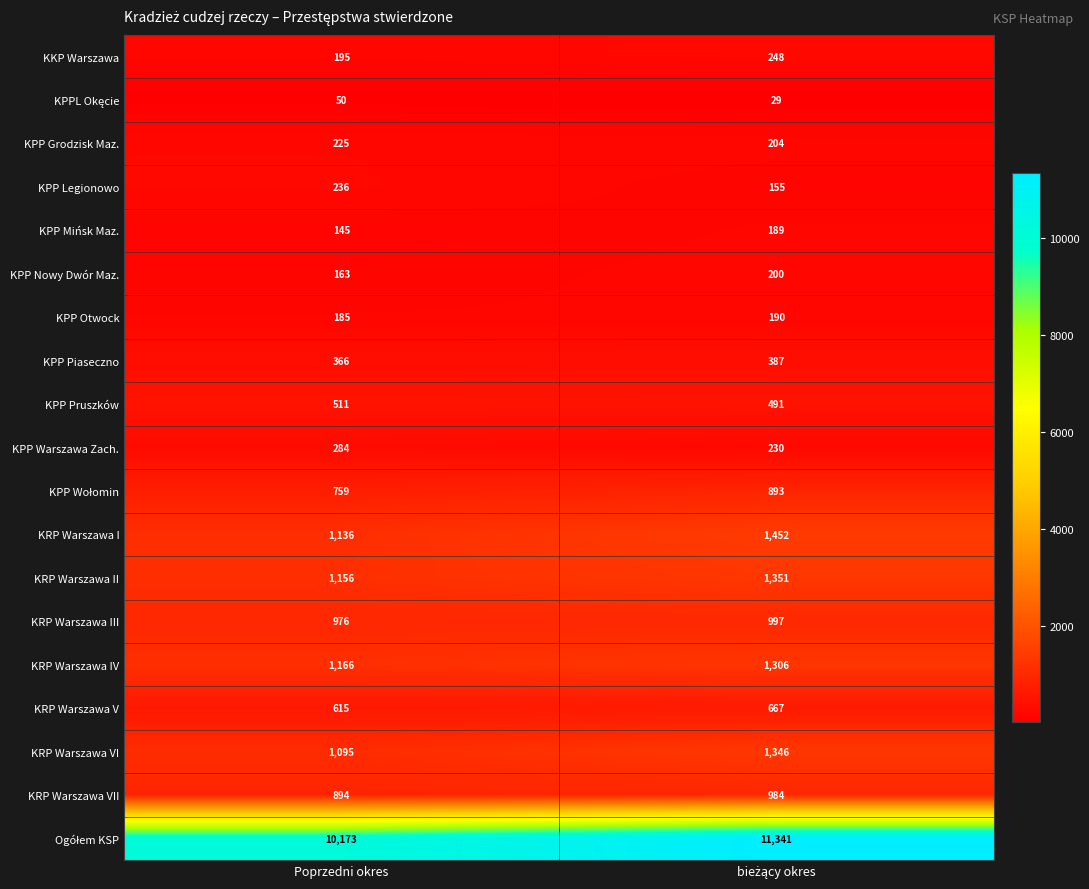

What is the approximate value of KPP Legionowo at Poprzedni okres, to the nearest 10?

240